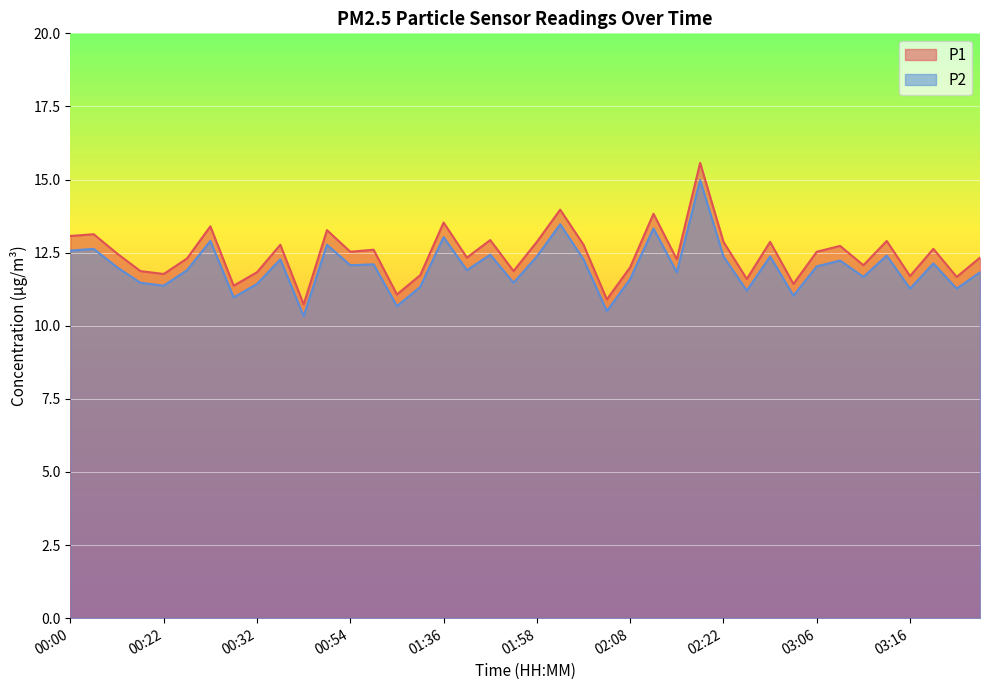

What is the label of the 26th point from the left?

02:11